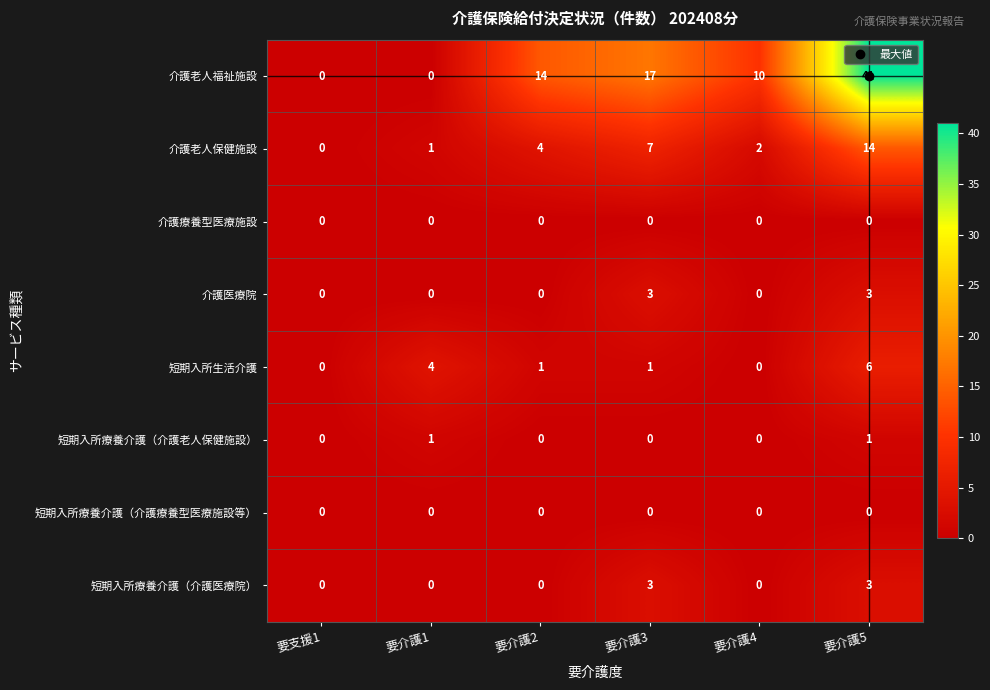

Count the number of categories in the chart.

6